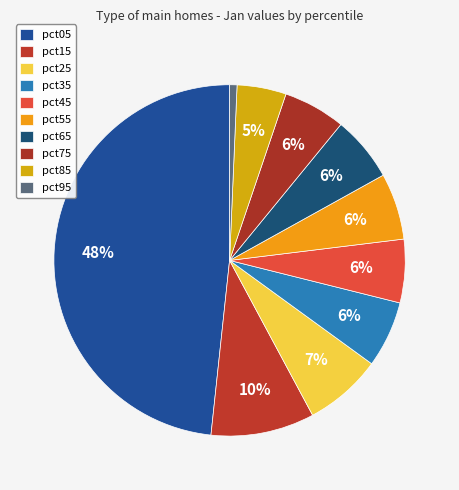

To the nearest percent, what percentage of the pie is pct35?

6%